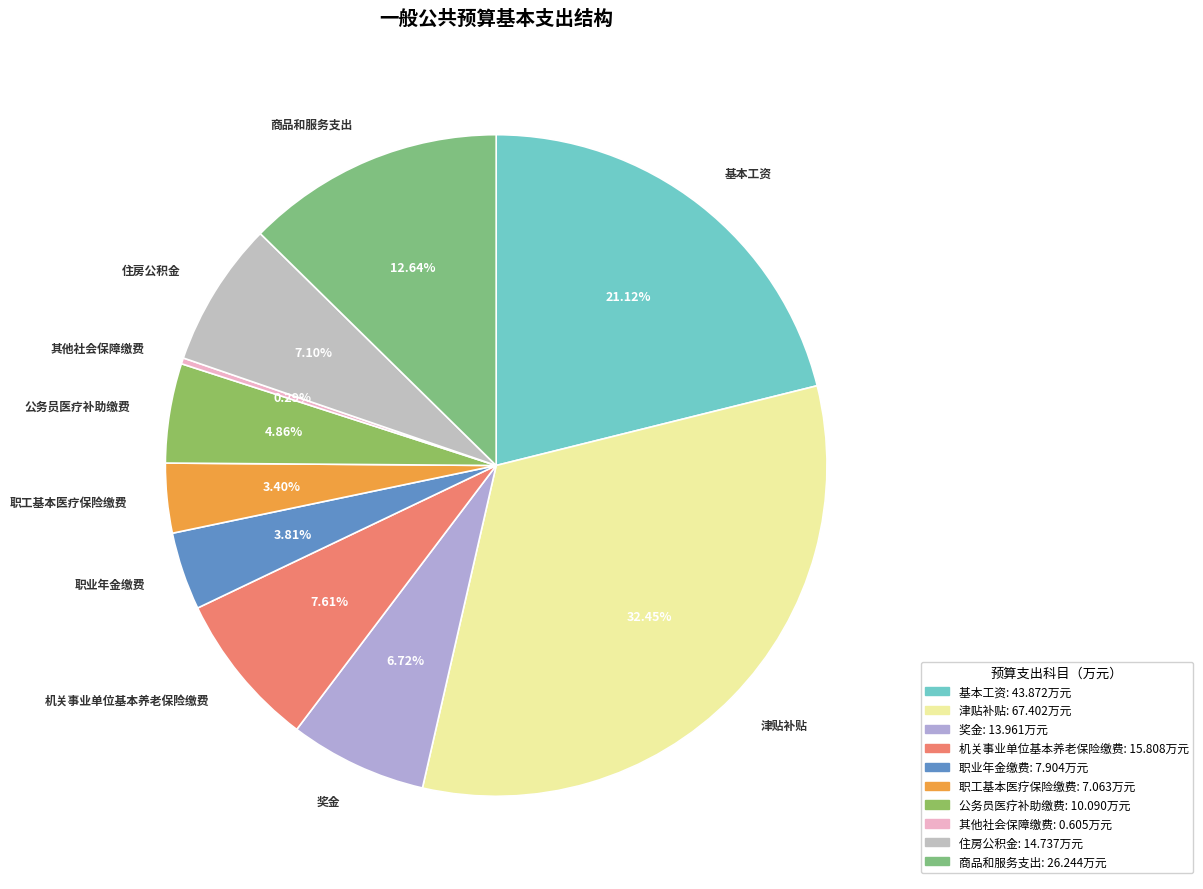

Which category has the smallest portion of the pie?

其他社会保障缴费